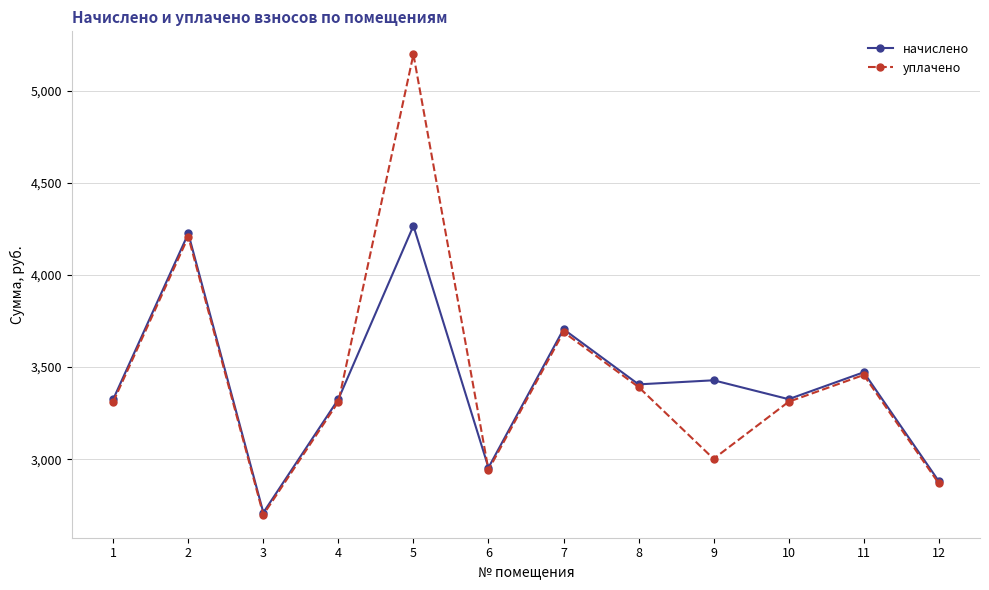

What is the difference between the second highest and second lowest values in the начислено series?

1342.7